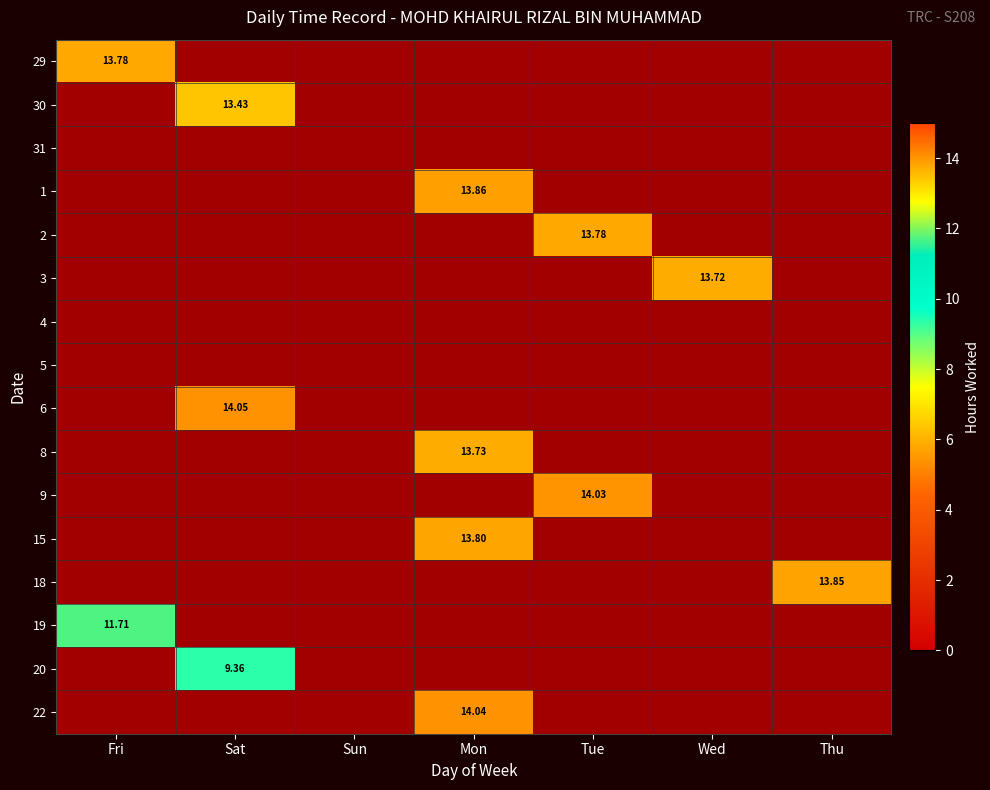

Is the value of 5 at Wed greater than the value of 2 at Sat?

No